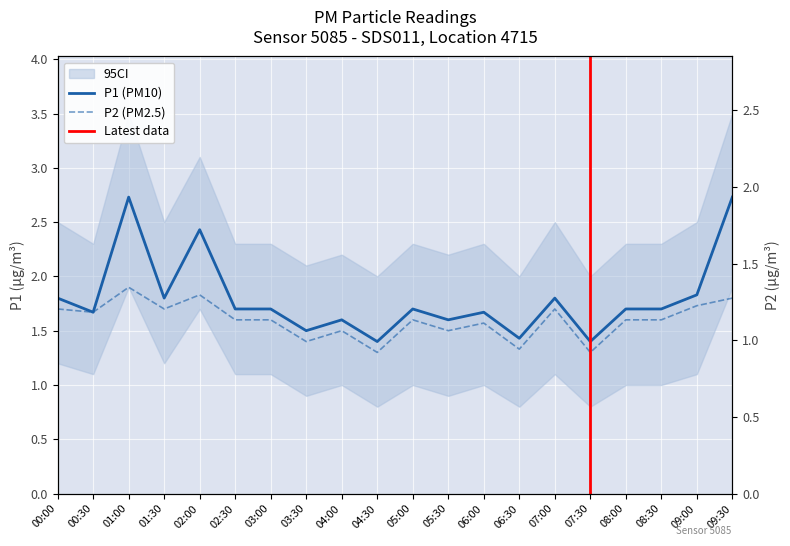

What is the total value across all series at 04:00?

3.1